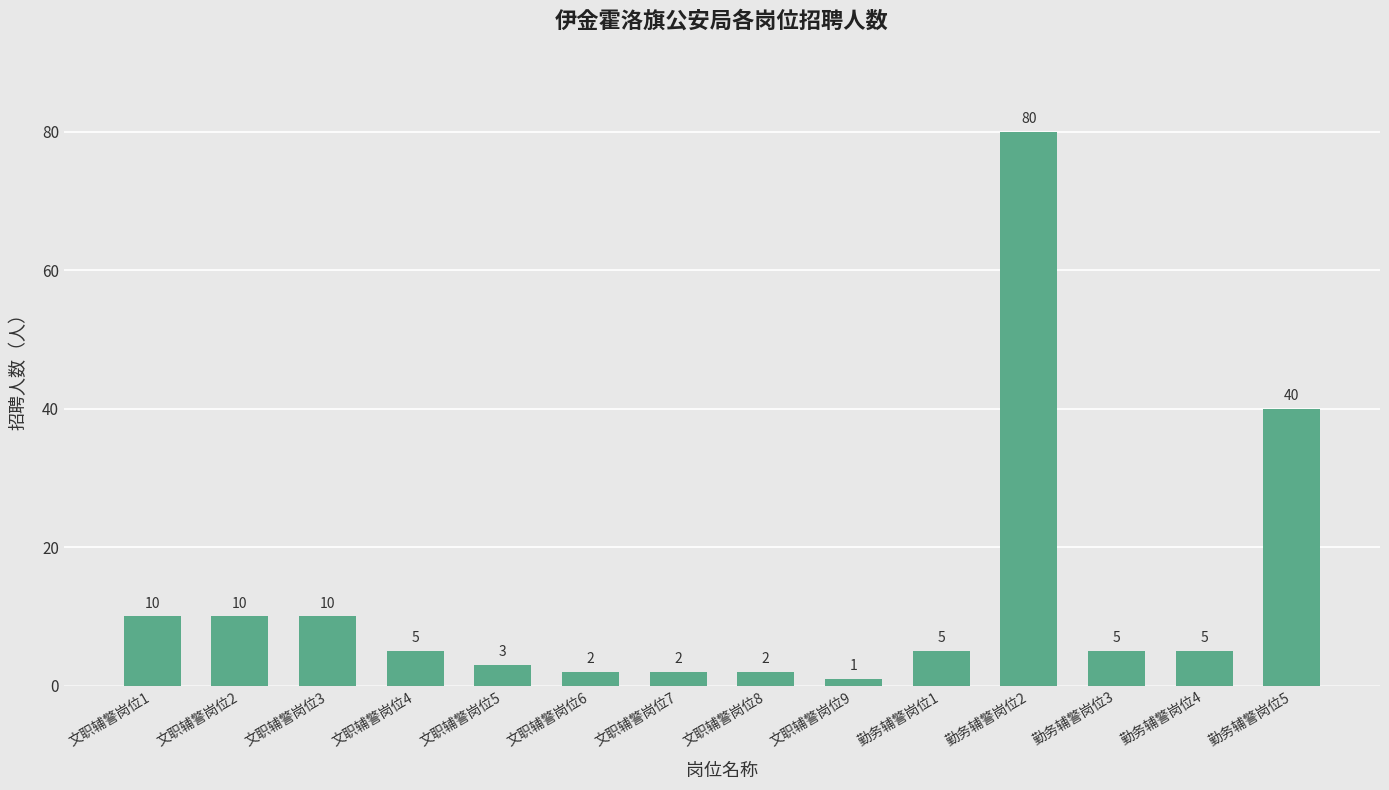

How many values are below 5?

5